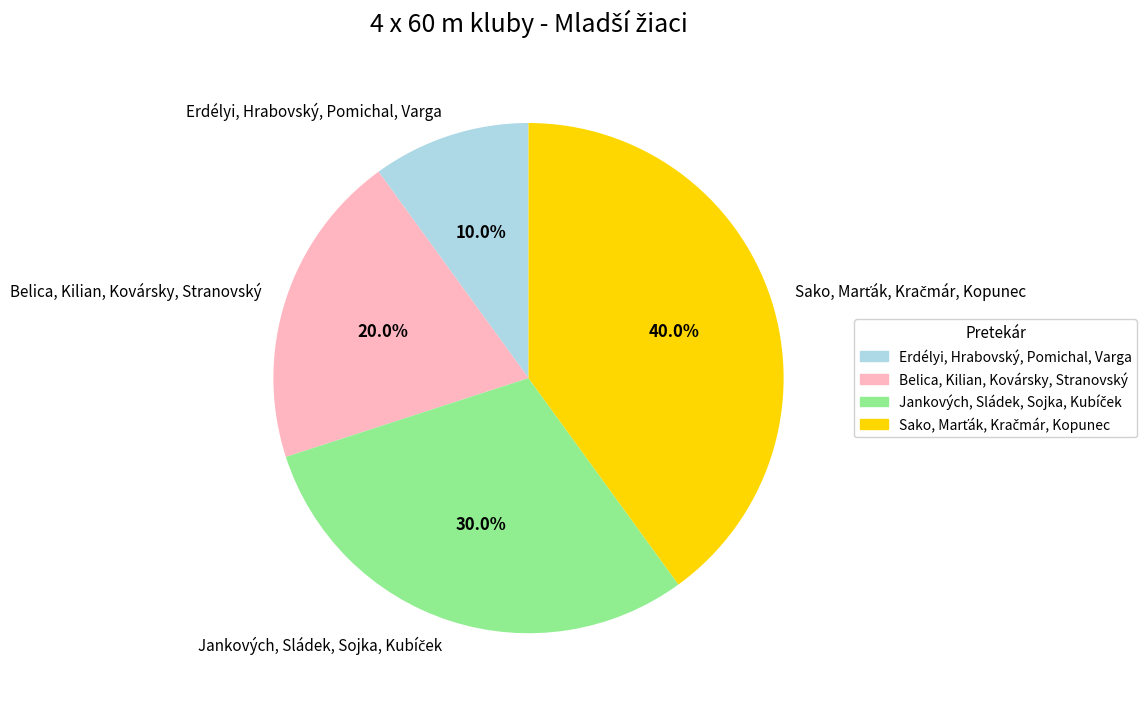

How many slices are in this pie chart?

4